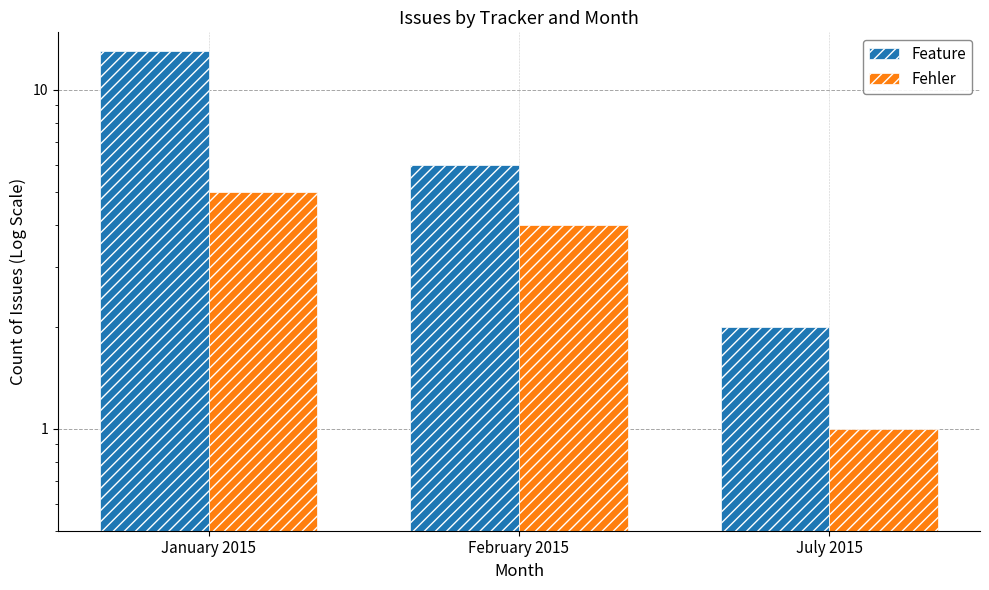

Are the bars horizontal?

No